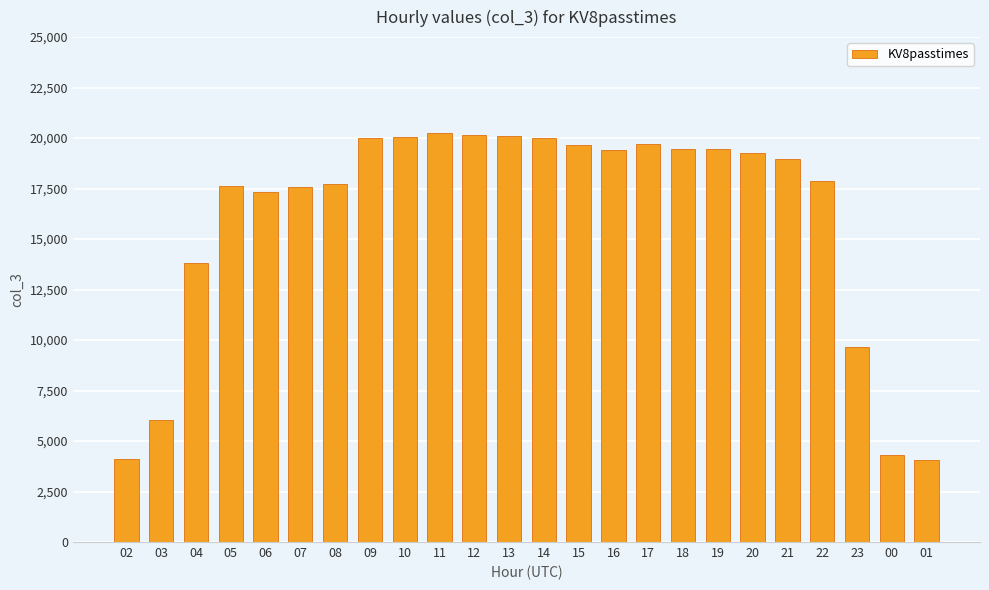

What is the label of the 14th bar from the right?

12